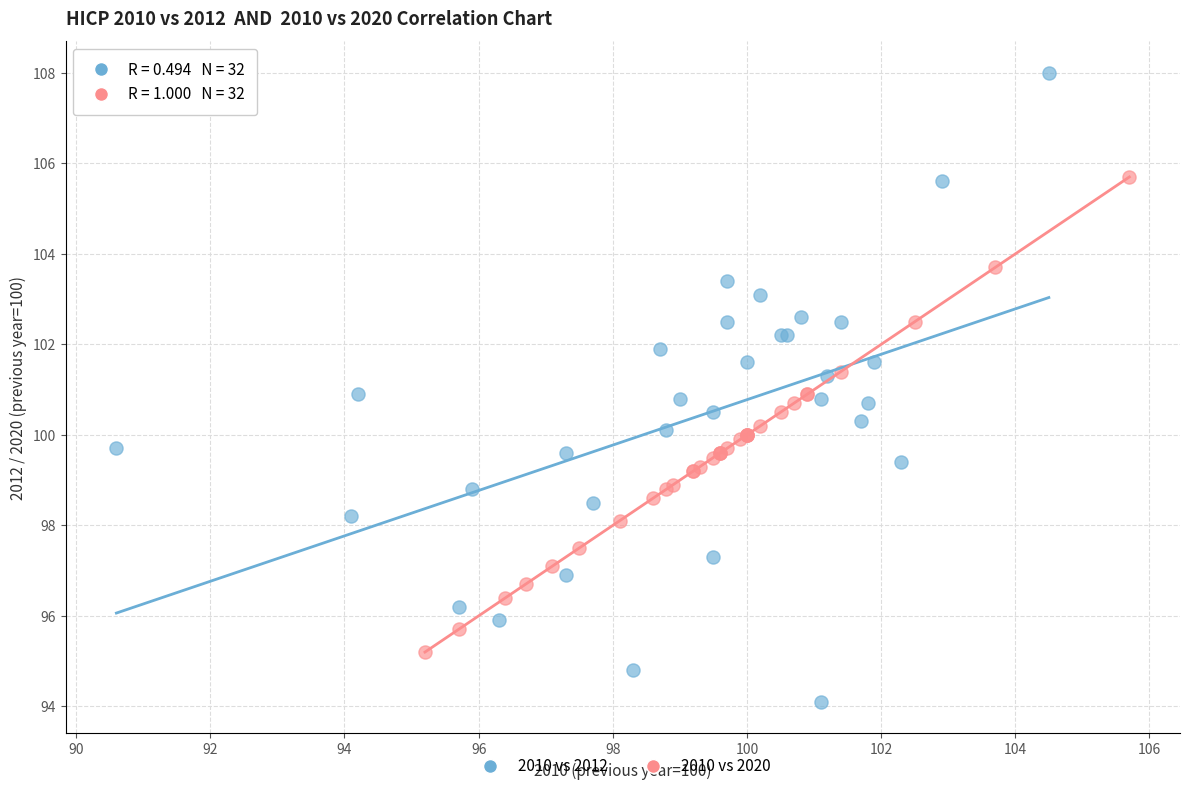

Which series has the largest Y range (max minus min)?

2010 vs 2012